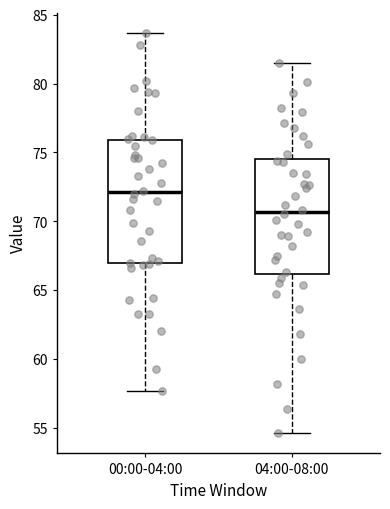

Where does the lower whisker of the box for 00:00-04:00 end on the y-axis? The values are not printed on the chart, so give them approximately, as read against the axis.

57.5